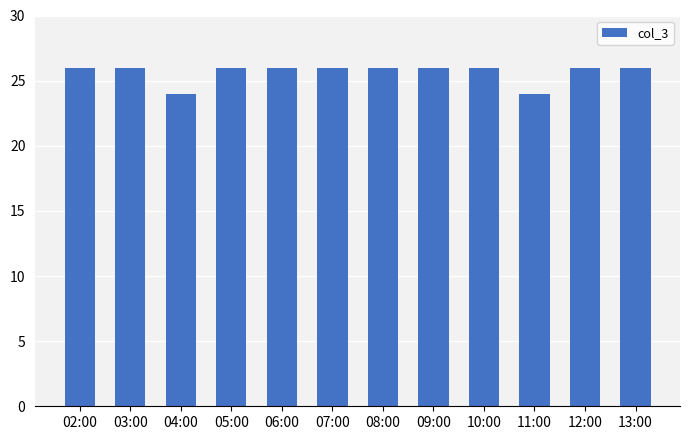

True or false: the data shows 38 at 04:00.

False